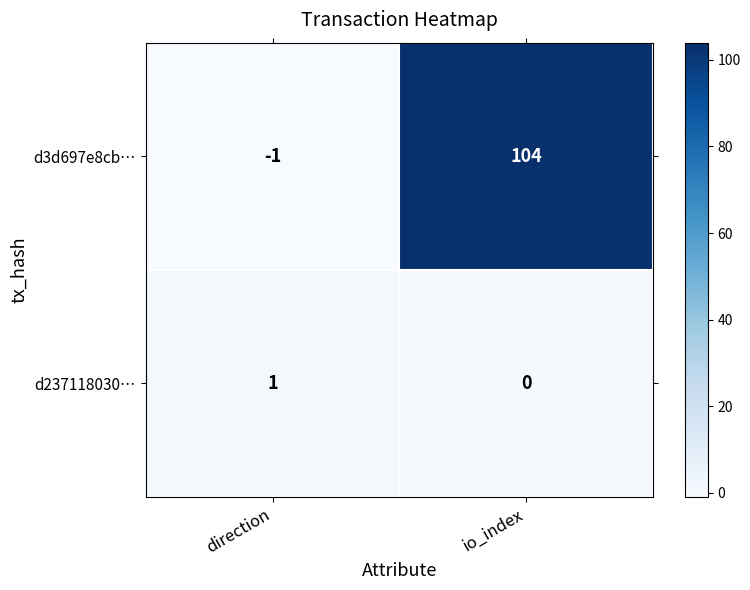

Rank the categories by d237118030… value from highest to lowest.

direction, io_index